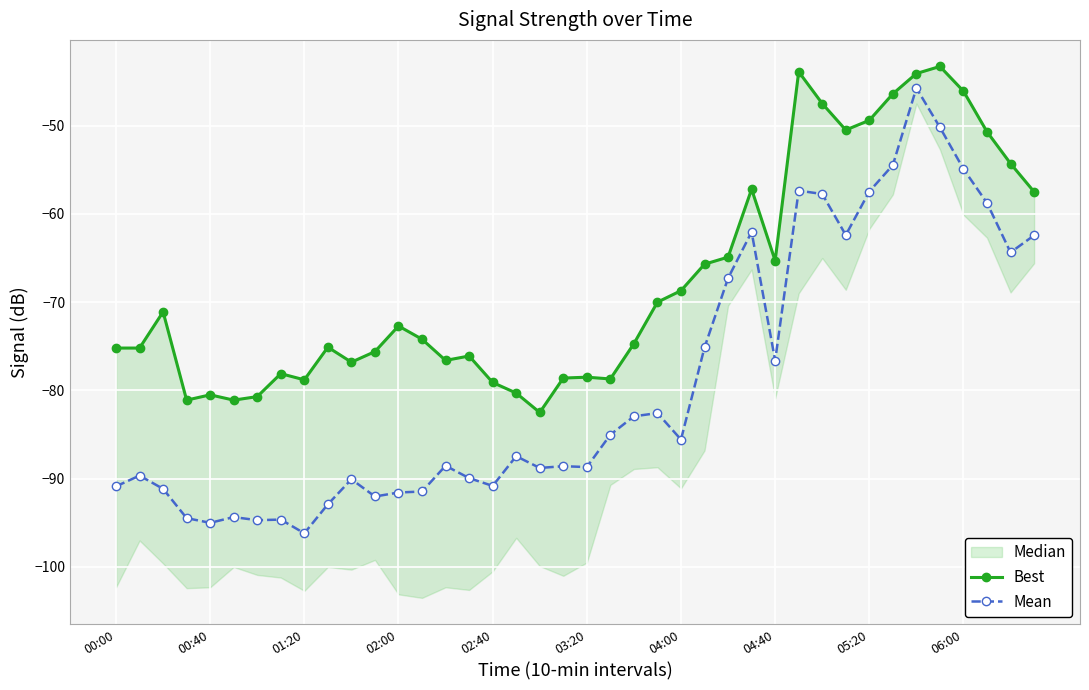

Where is Best nearest to the value -62?

26